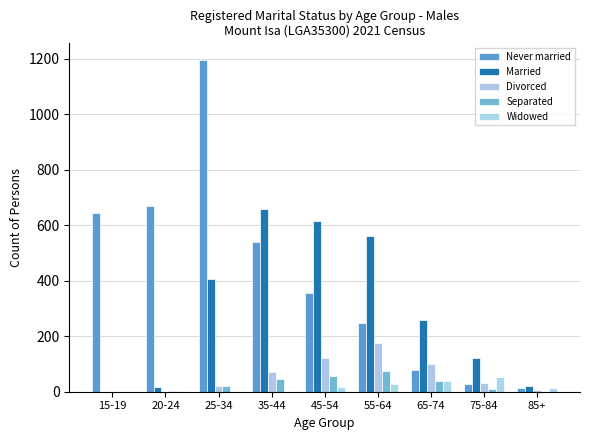

What is the label of the 3rd bar from the left?

25-34